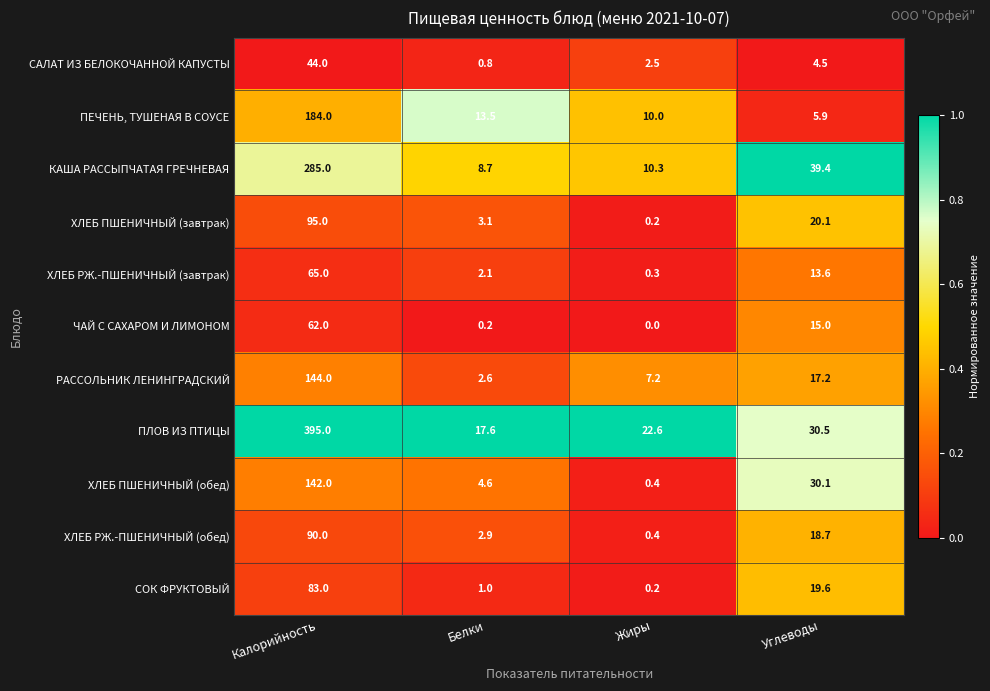

True or false: КАША РАССЫПЧАТАЯ ГРЕЧНЕВАЯ has a value of 17.0 at Жиры.

False